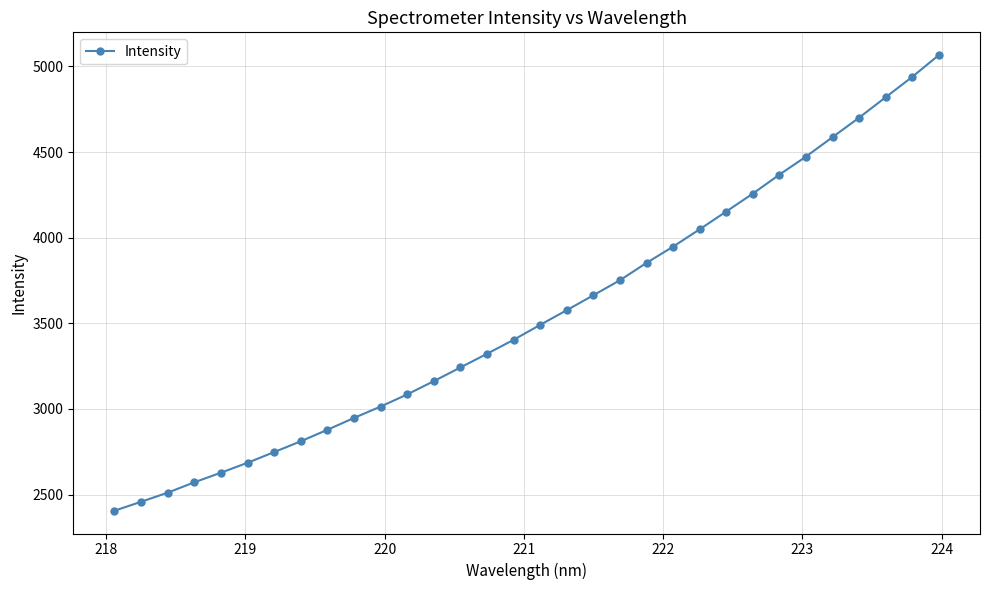

What is the average value?

3548.9